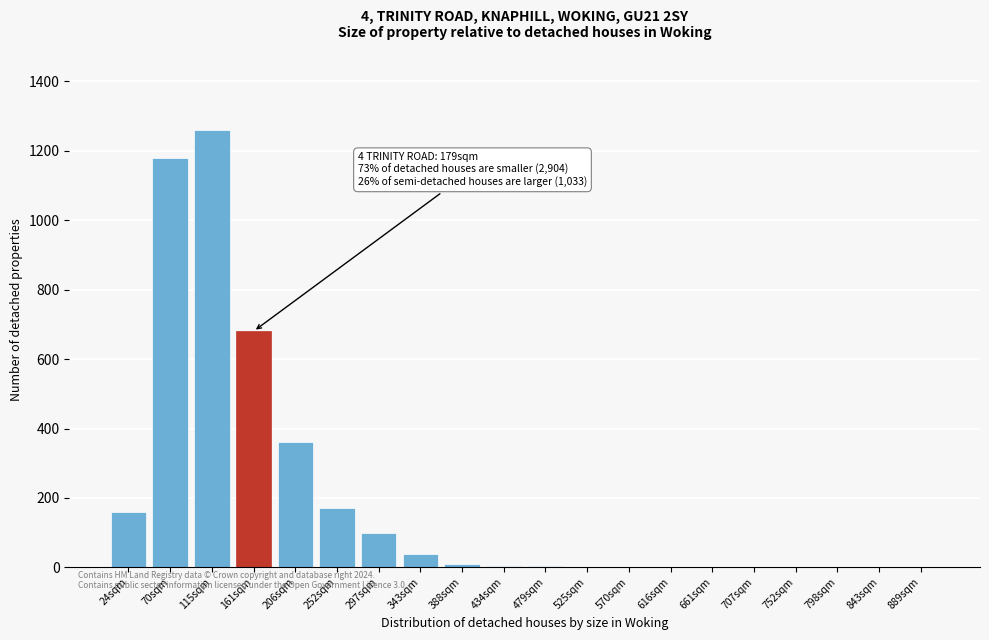

What is the sum of all values?

3975